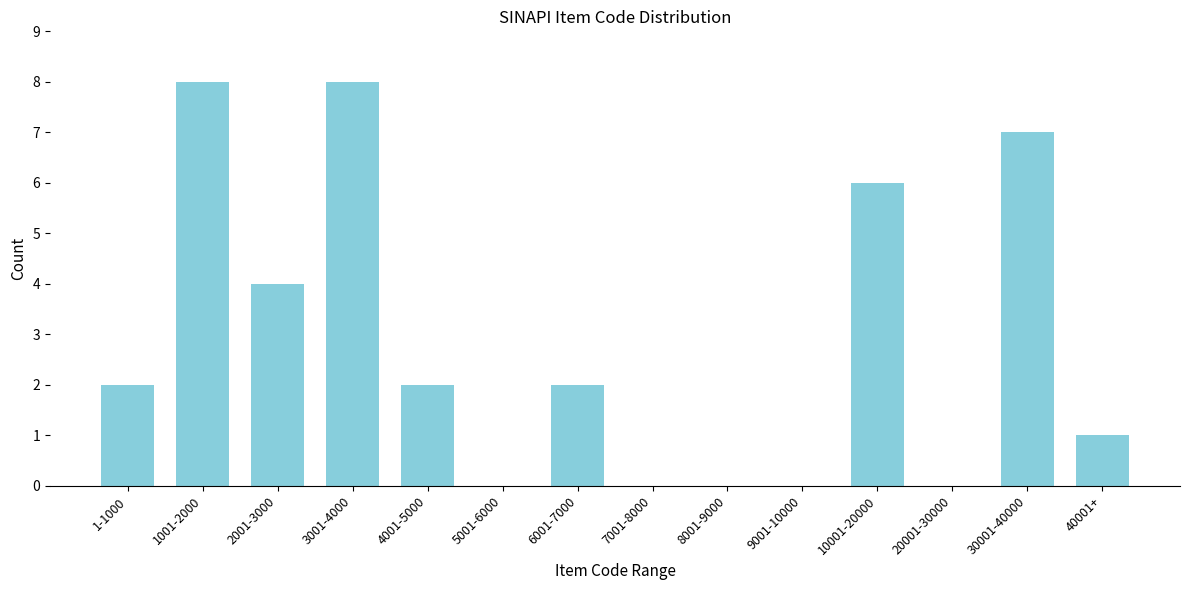

Reading left to right, transcribe all the data shown in this chart.

1-1000=2	1001-2000=8	2001-3000=4	3001-4000=8	4001-5000=2	5001-6000=0	6001-7000=2	7001-8000=0	8001-9000=0	9001-10000=0	10001-20000=6	20001-30000=0	30001-40000=7	40001+=1